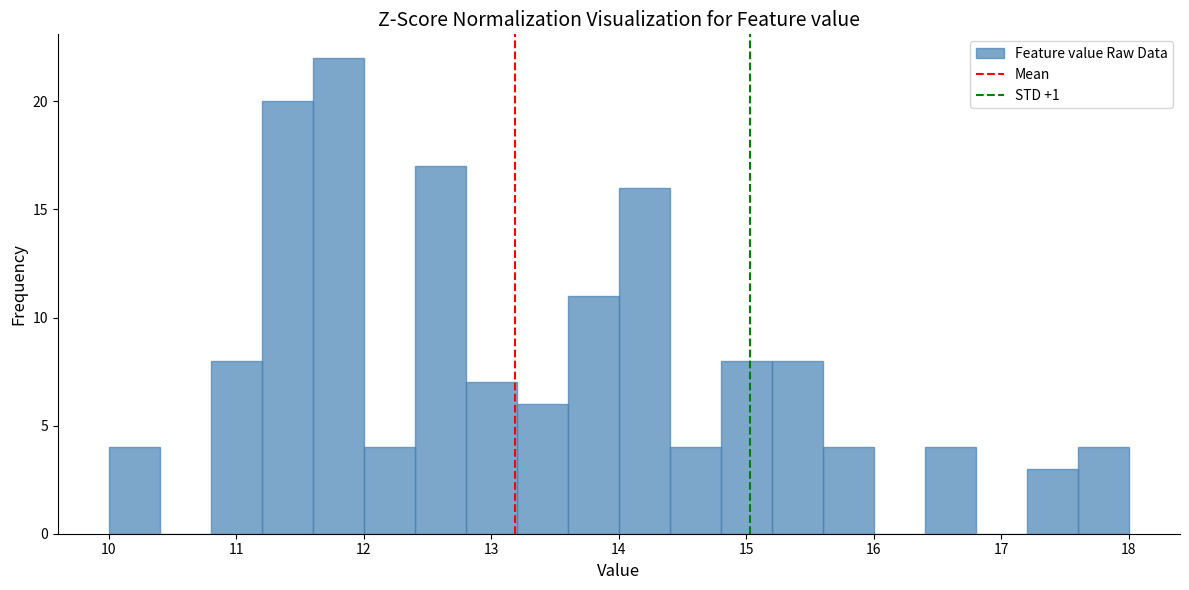

Reading left to right, transcribe this chart: for each bar, give the range it covers on the x-axis and its height. The values are not printed on the chart, so give them approximately, as read against the axis.

10.0 to 10.4: 4
10.4 to 10.8: 0
10.8 to 11.2: 8
11.2 to 11.6: 20
11.6 to 12.0: 22
12.0 to 12.4: 4
12.4 to 12.8: 17
12.8 to 13.2: 7
13.2 to 13.6: 6
13.6 to 14.0: 11
14.0 to 14.4: 16
14.4 to 14.8: 4
14.8 to 15.2: 8
15.2 to 15.6: 8
15.6 to 16.0: 4
16.0 to 16.4: 0
16.4 to 16.8: 4
16.8 to 17.2: 0
17.2 to 17.6: 3
17.6 to 18.0: 4